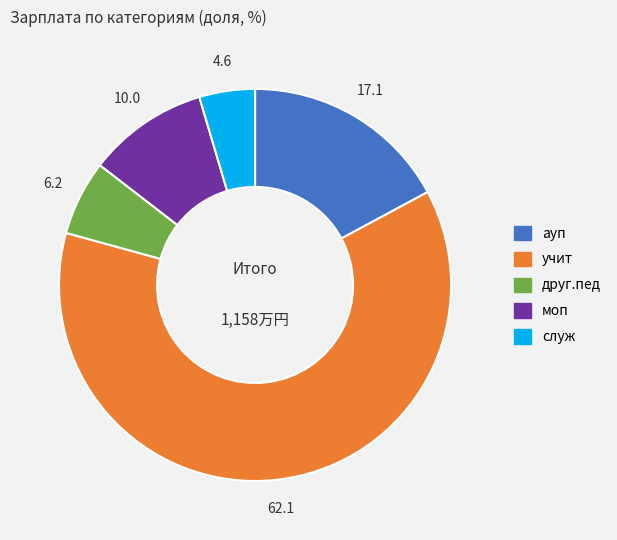

Which has a higher value, моп or служ?

моп